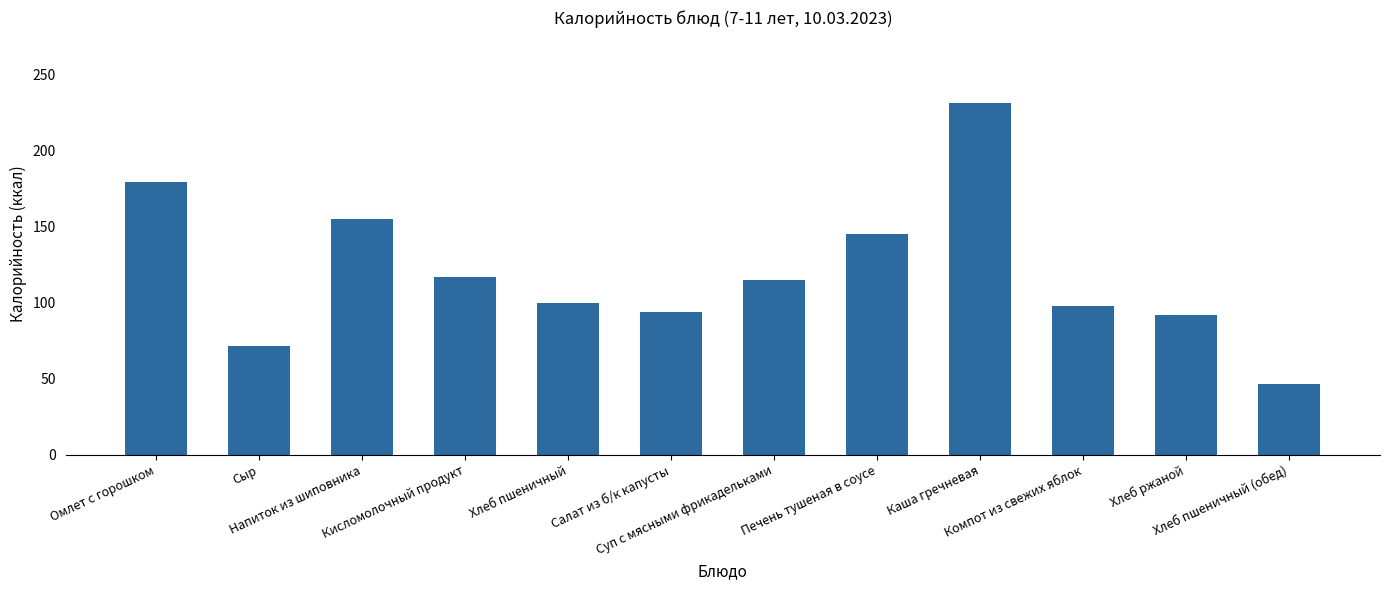

Does the chart contain stacked bars?

No